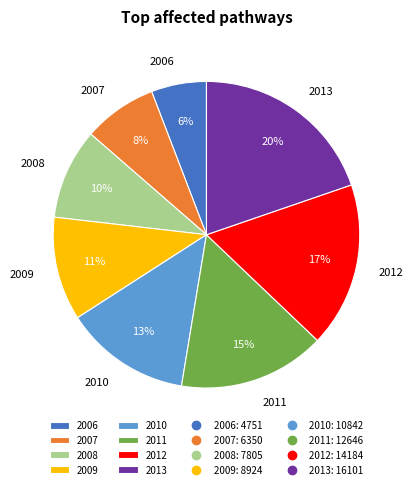

Which slice is the largest?

2013